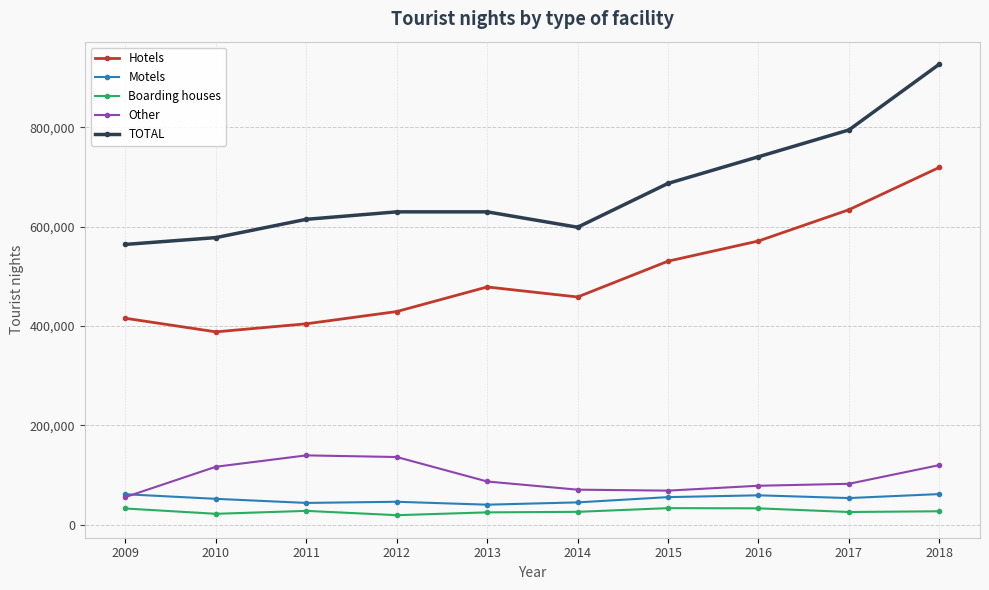

How many lines are shown in the chart?

5